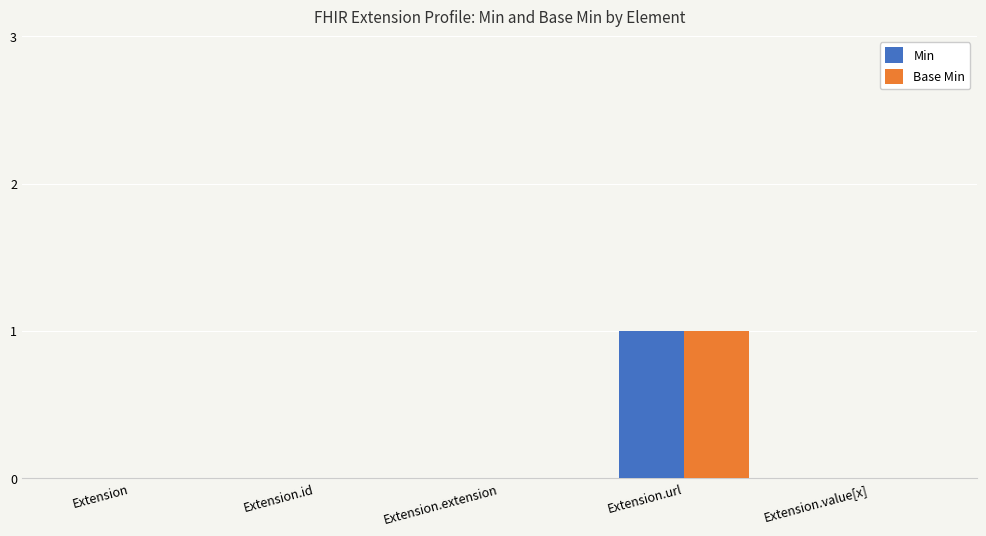

True or false: Min has a value of 0 at Extension.id.

True